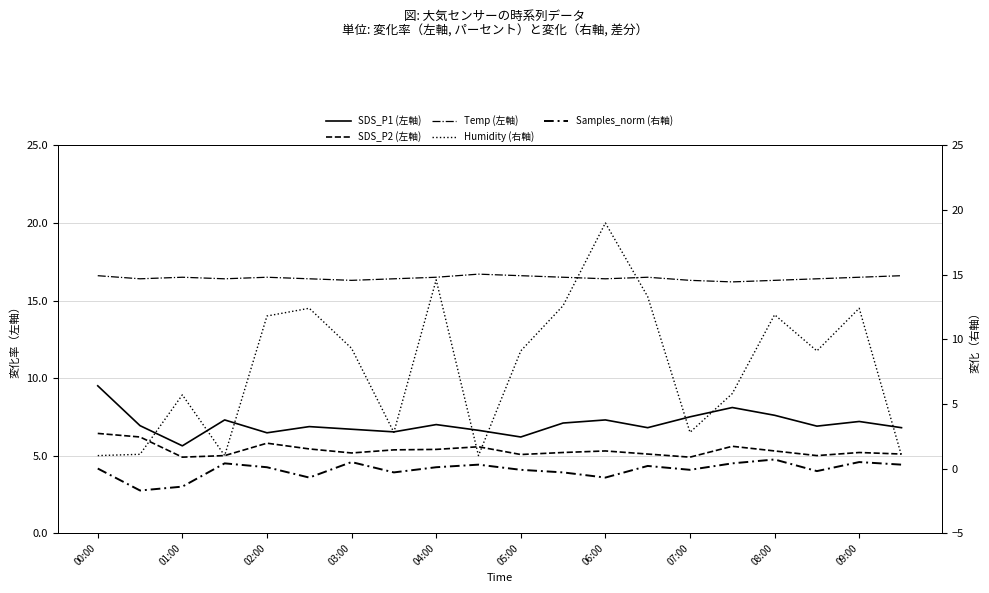

Which series changed the most between 04:00 and 13?

Humidity (右軸)